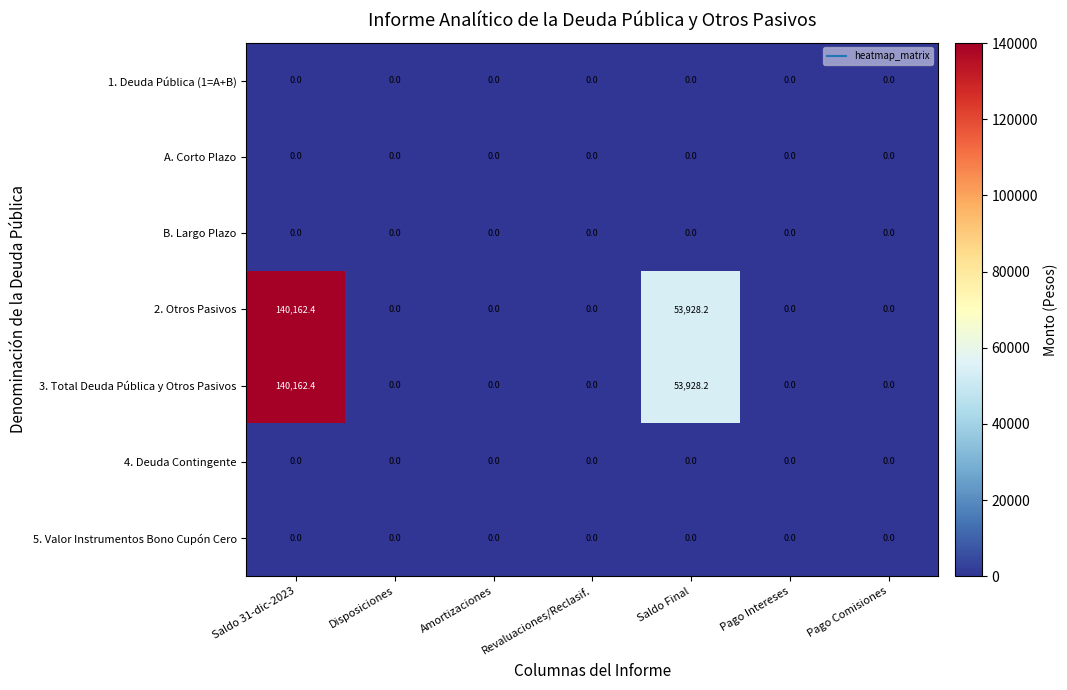

True or false: 2. Otros Pasivos has a value of 0.0 at Pago Comisiones.

True